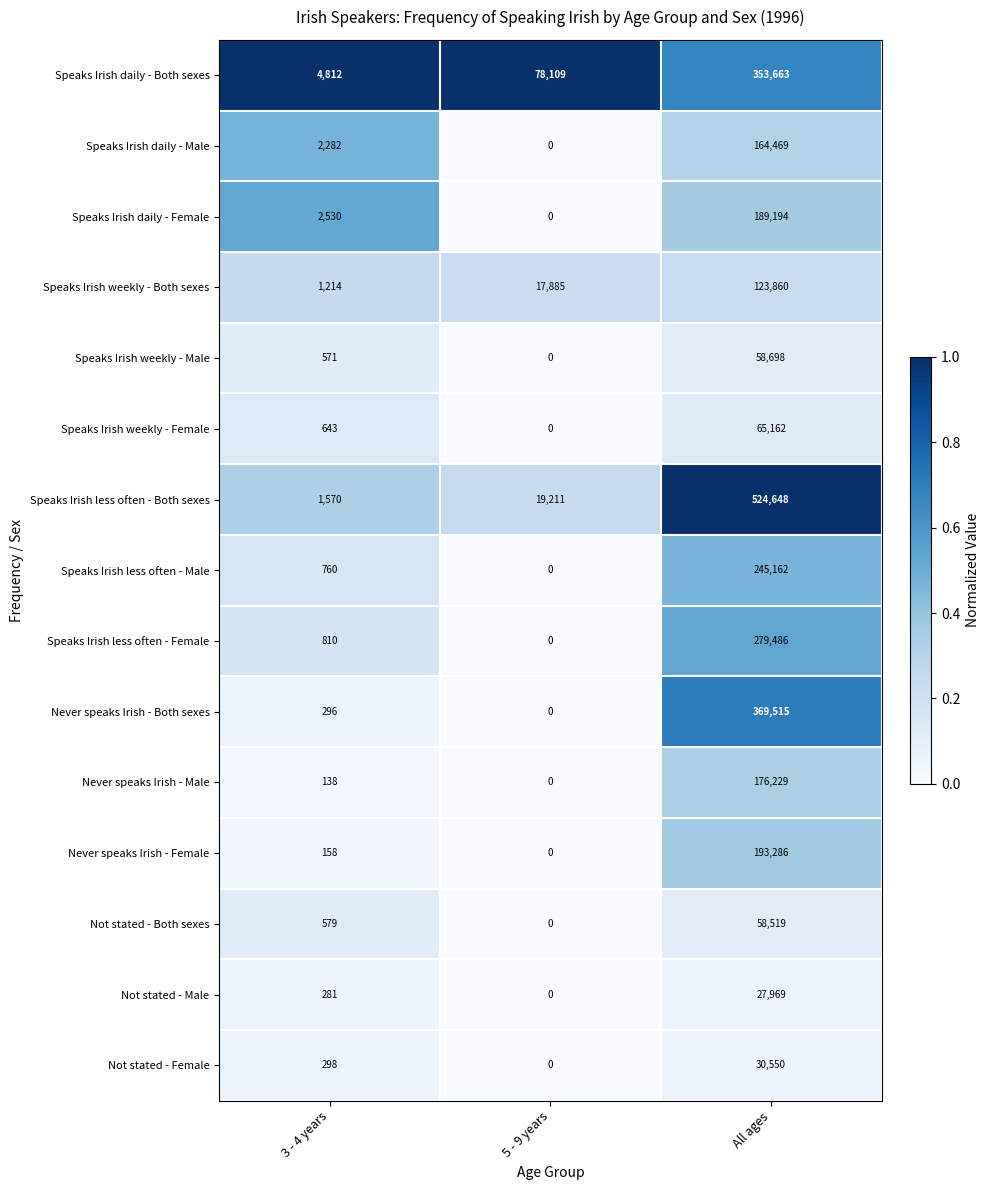

Rank the categories by Never speaks Irish - Male value from lowest to highest.

5 - 9 years, 3 - 4 years, All ages